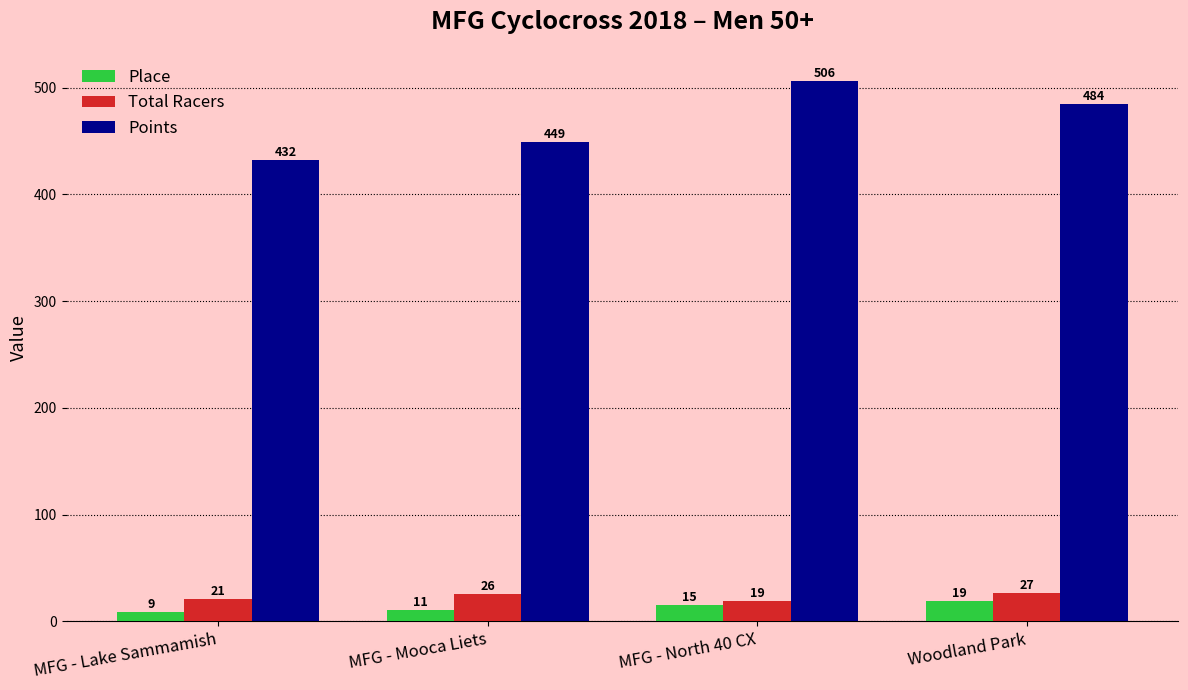

How many data points in Total Racers are less than 26?

2